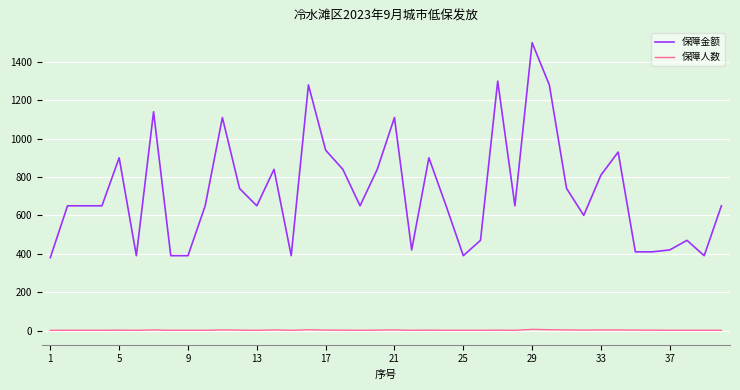

What is the greatest value displayed?

1500